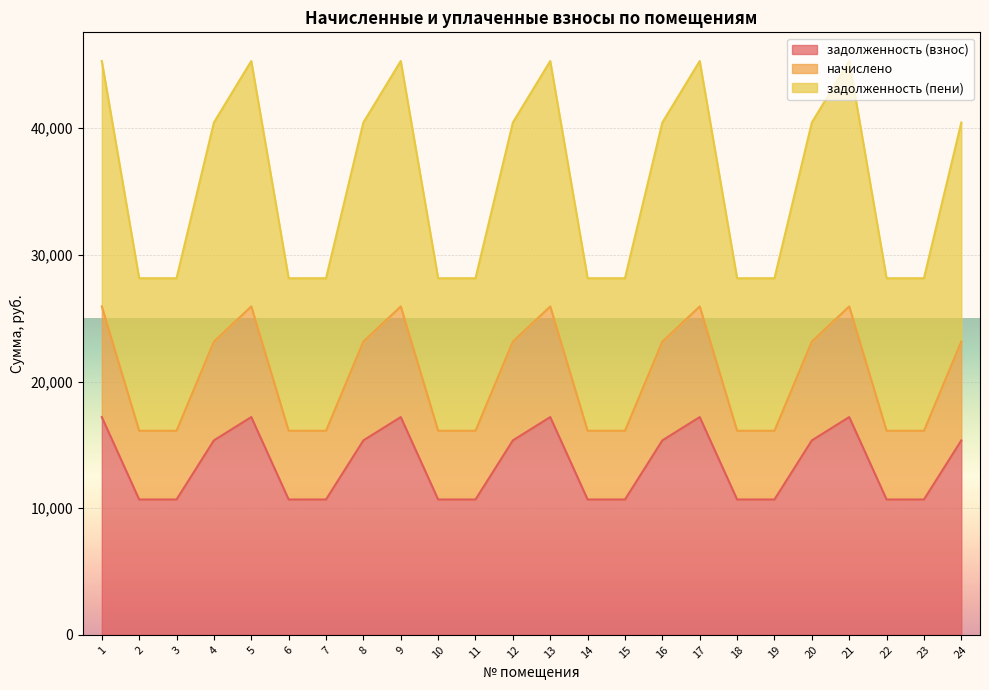

Reading left to right, transcribe all the data shown in this chart.

задолженность (взнос): 17193.1	10684.3	10684.3	15351.0	17193.1	10684.3	10684.3	15351.0	17193.1	10684.3	10684.3	15351.0	17193.1	10684.3	10684.3	15351.0	17193.1	10684.3	10684.3	15351.0	17193.1	10684.3	10684.3	15351.0
начислено: 25929.1	16113.1	16113.1	23151.0	25929.1	16113.1	16113.1	23151.0	25929.1	16113.1	16113.1	23151.0	25929.1	16113.1	16113.1	23151.0	25929.1	16113.1	16113.1	23151.0	25929.1	16113.1	16113.1	23151.0
задолженность (пени): 45306.2	28154.6	28154.6	40452.0	45306.2	28154.6	28154.6	40452.0	45306.2	28154.6	28154.6	40452.0	45306.2	28154.6	28154.6	40452.0	45306.2	28154.6	28154.6	40452.0	45306.2	28154.6	28154.6	40452.0